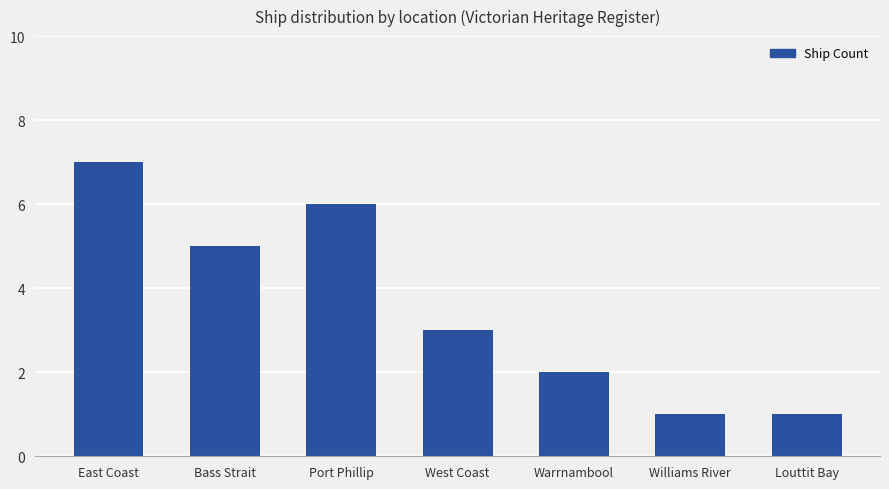

Does the chart contain any negative values?

No